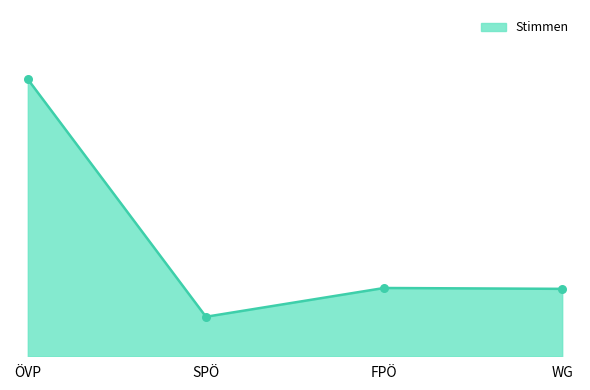

Between WG and ÖVP, which is larger?

ÖVP